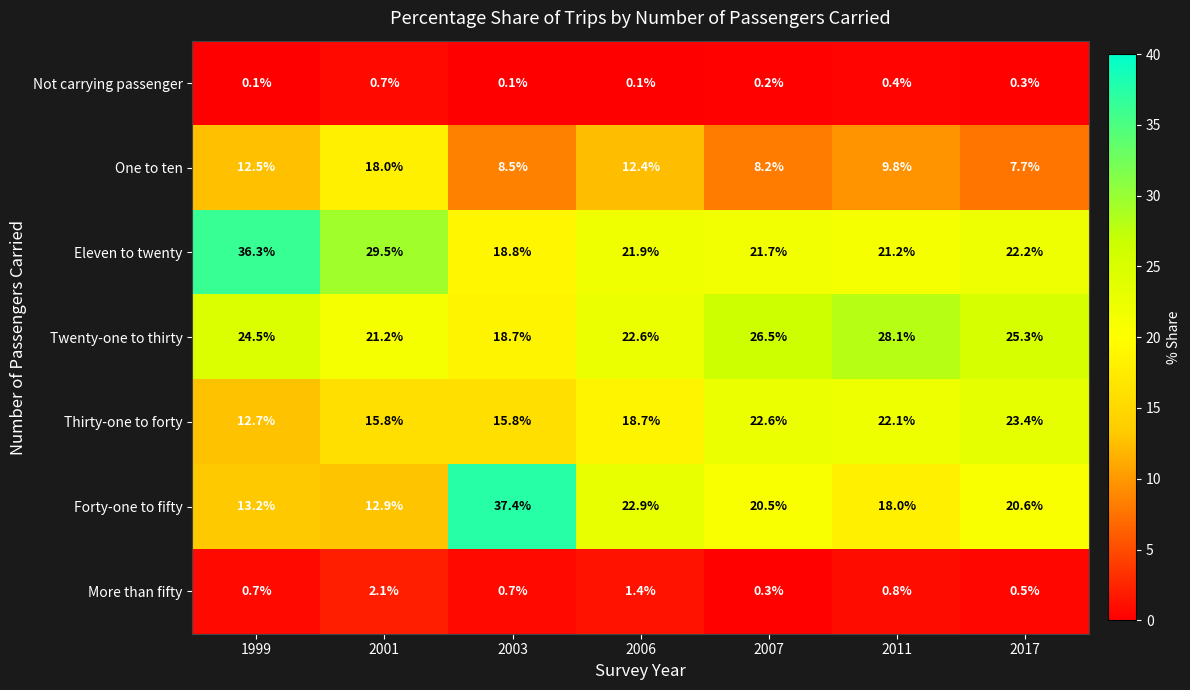

What is the sum of the Twenty-one to thirty values at 2017 and 2001?

46.5